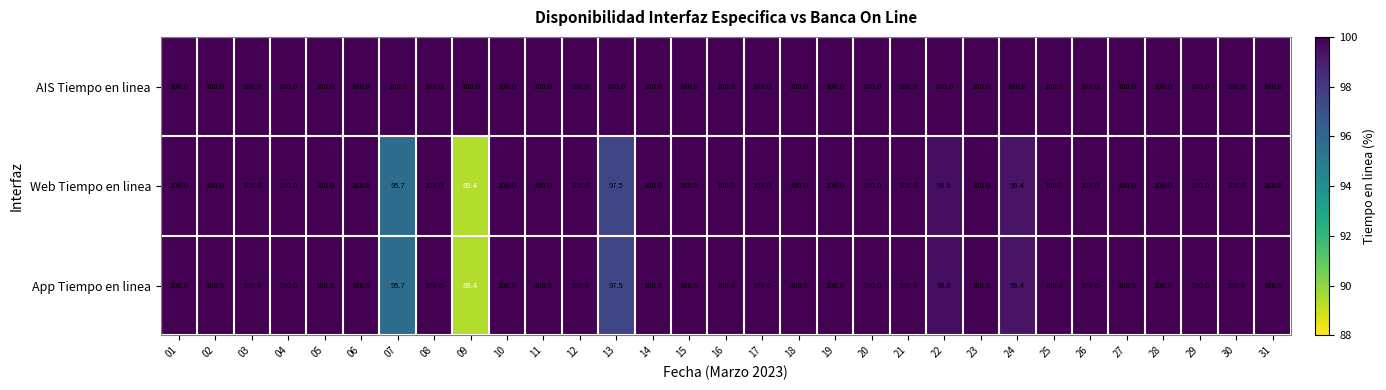

What is the total value across all series at 28?

300.0